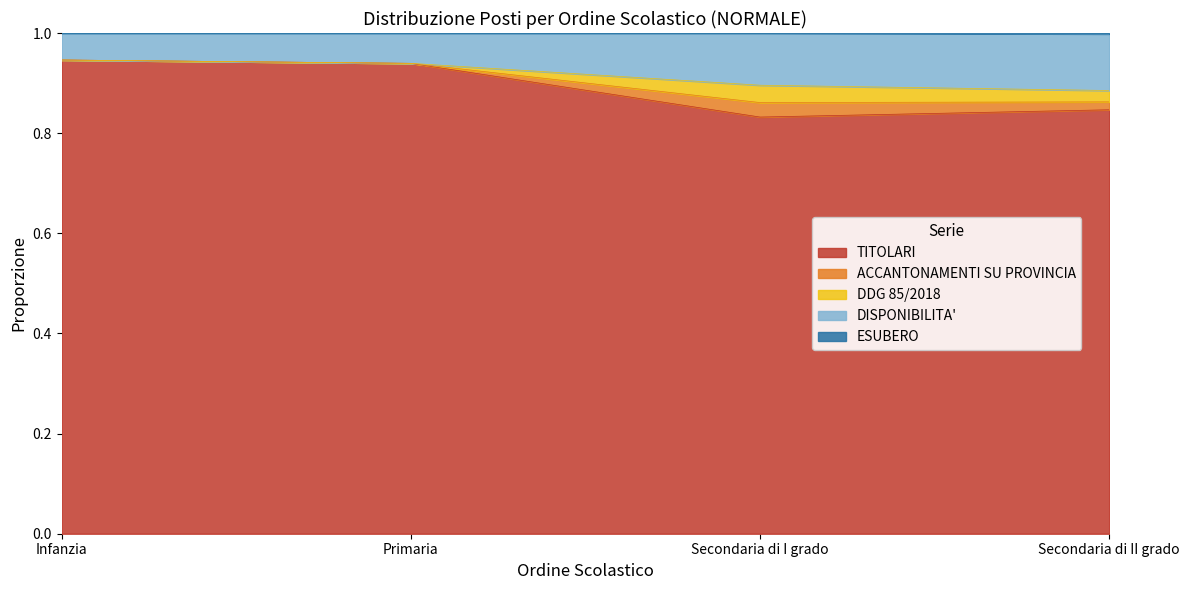

What is the total value across all series at Secondaria di I grado?

1.0